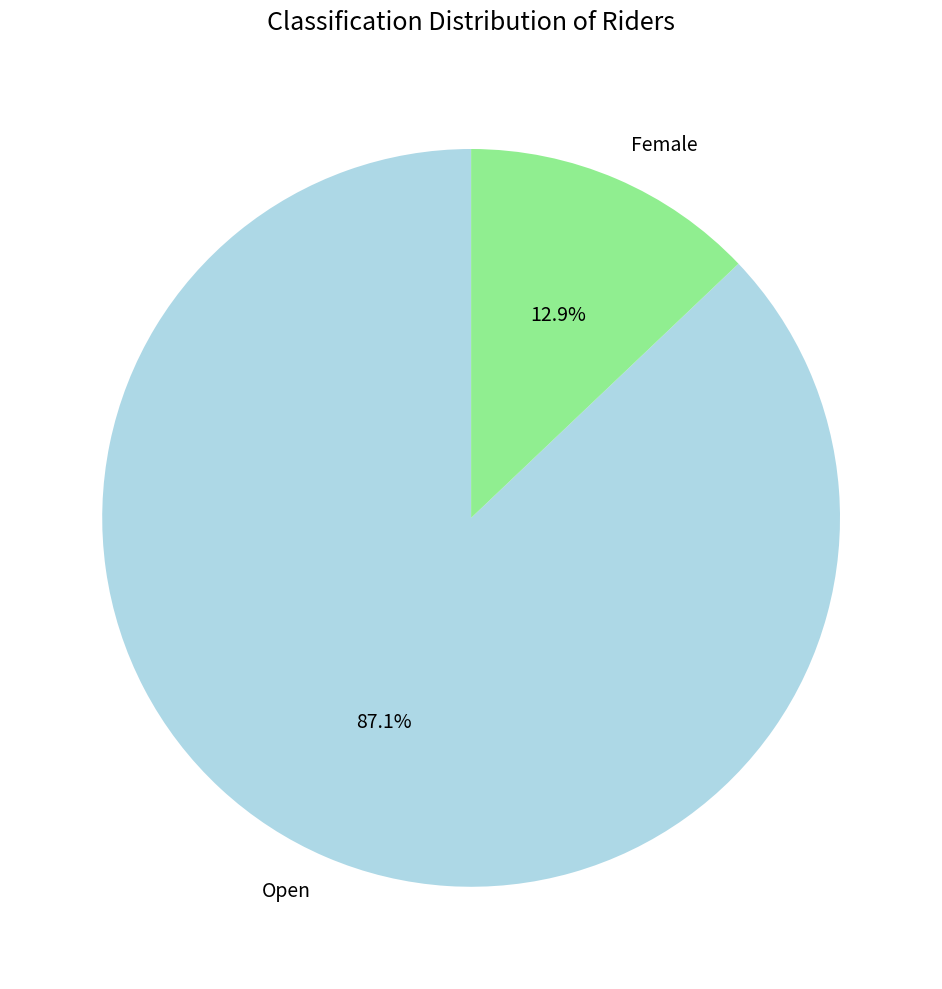

Which has a higher value, Female or Open?

Open